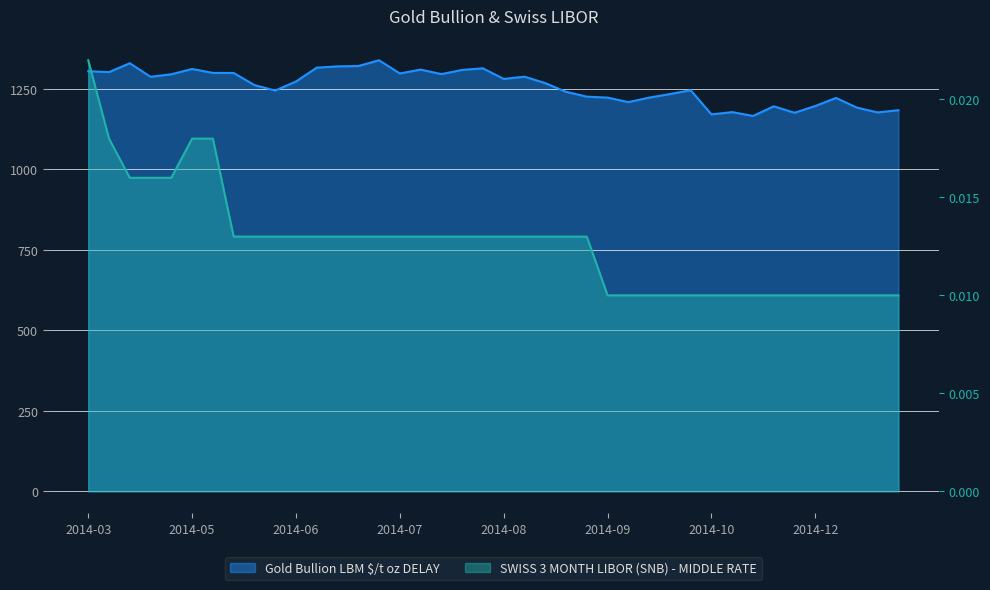

How many data points does each series have?

40